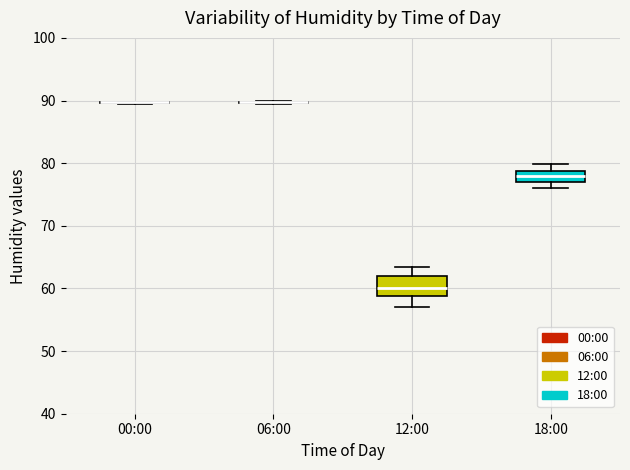

Reading left to right, read every box against the y-axis: the position of its median line, the range the box covers, and the ends of its whiskers. The values are not printed on the chart, so give them approximately, as read against the axis.

00:00: box collapsed to a line at 90, whiskers 90 to 90
06:00: box collapsed to a line at 90, whiskers 90 to 90
12:00: median 60, box 59 to 62, whiskers 57 to 63
18:00: median 78, box 77 to 79, whiskers 76 to 80